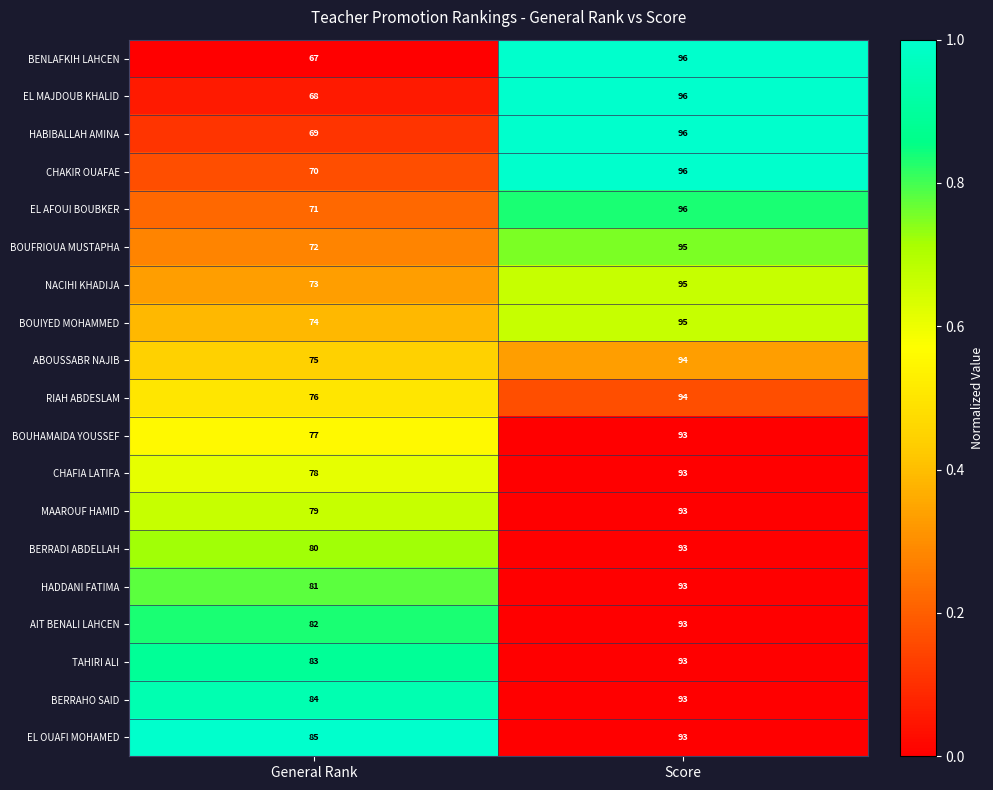

Which series has the largest total across all categories?

EL OUAFI MOHAMED